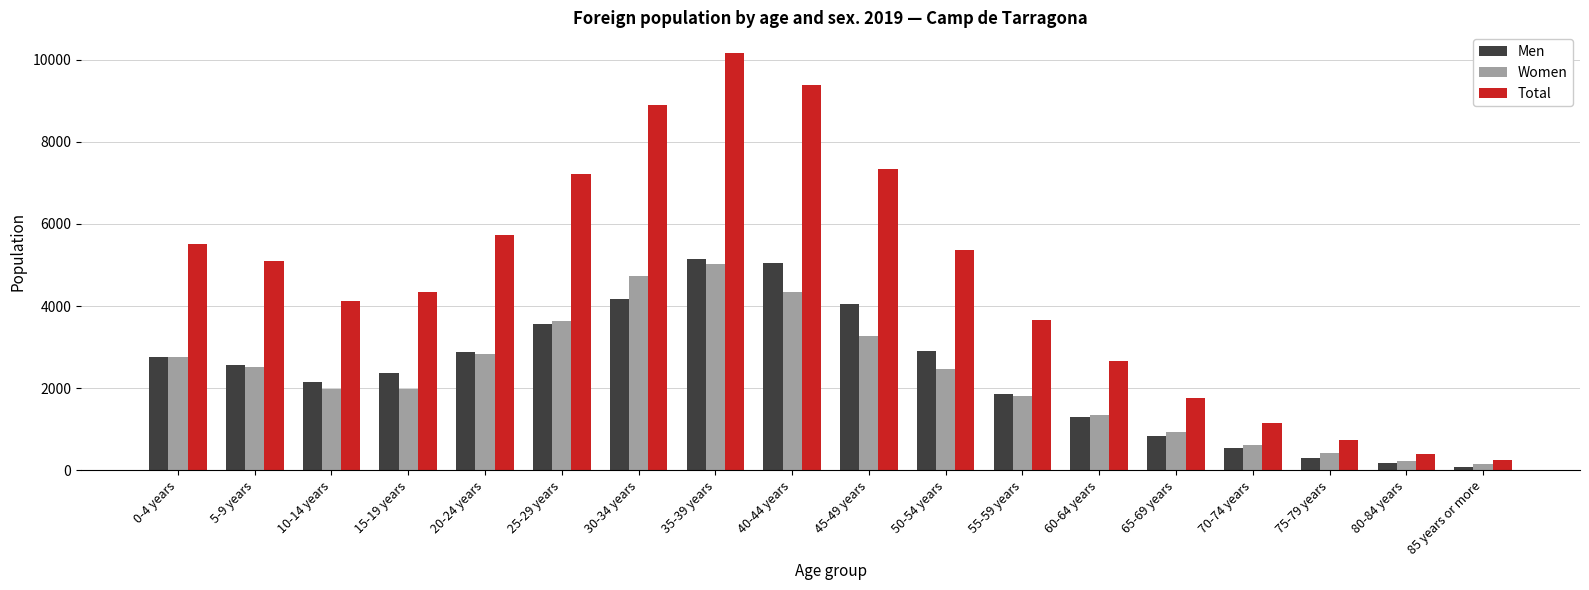

Which series changed the most between 15-19 years and 30-34 years?

Total